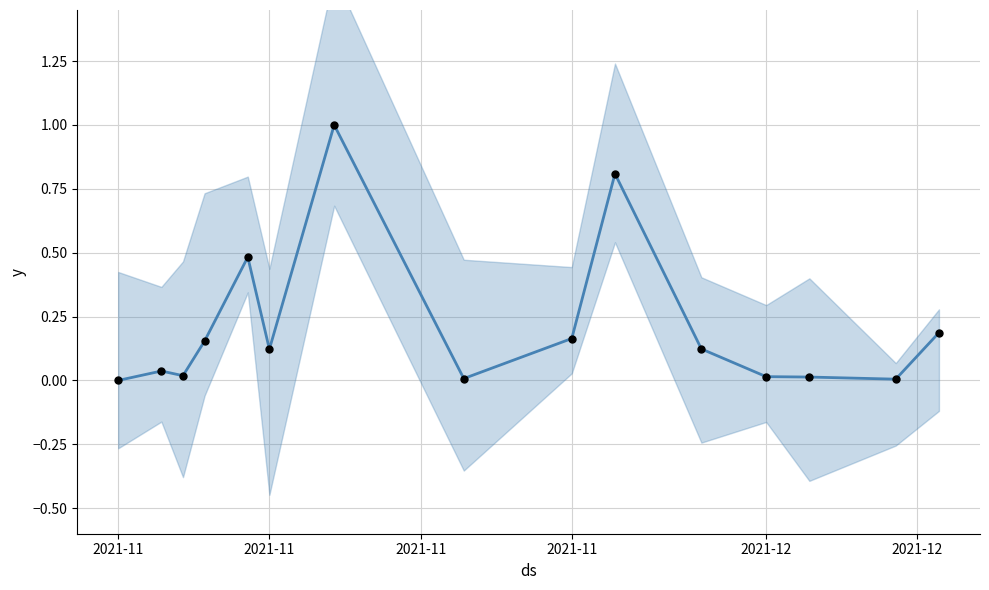

Is the value of Observations at 9 greater than the value of Total Harga (normalized) at 6?

No